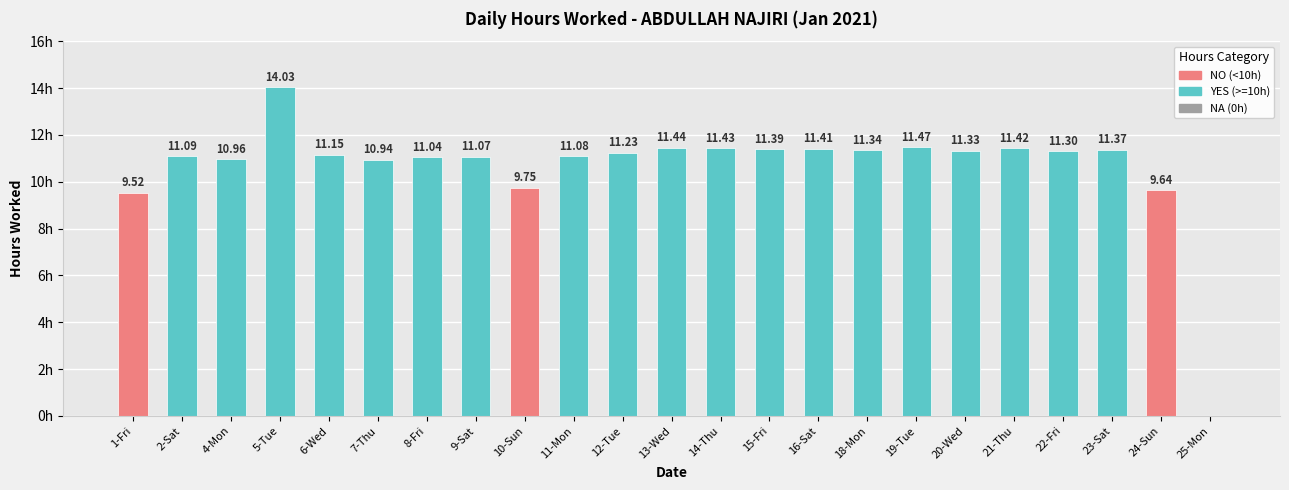

At which label does the data first exceed 11?

2-Sat